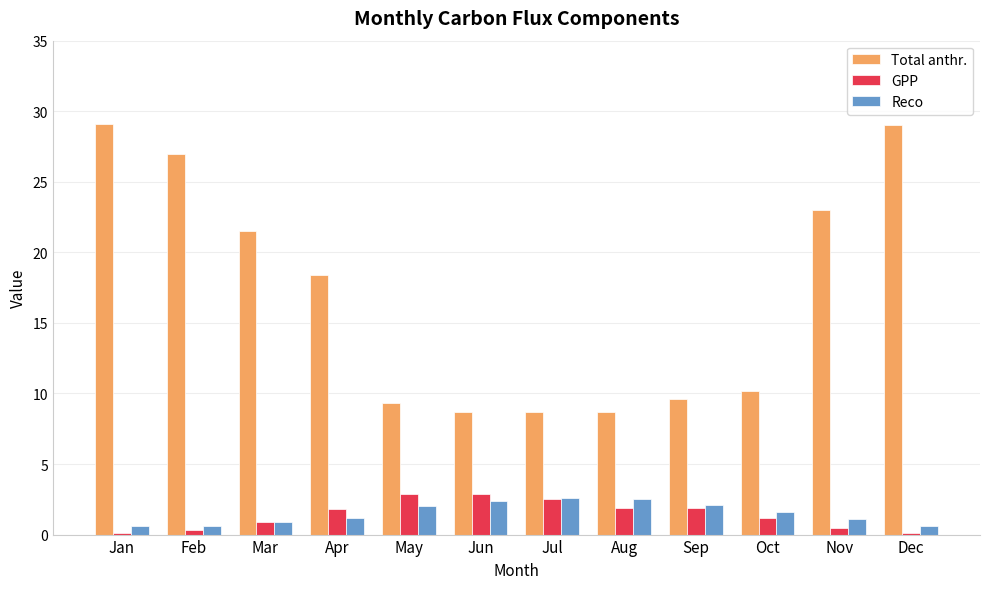

What is the sum of all GPP values?

17.0